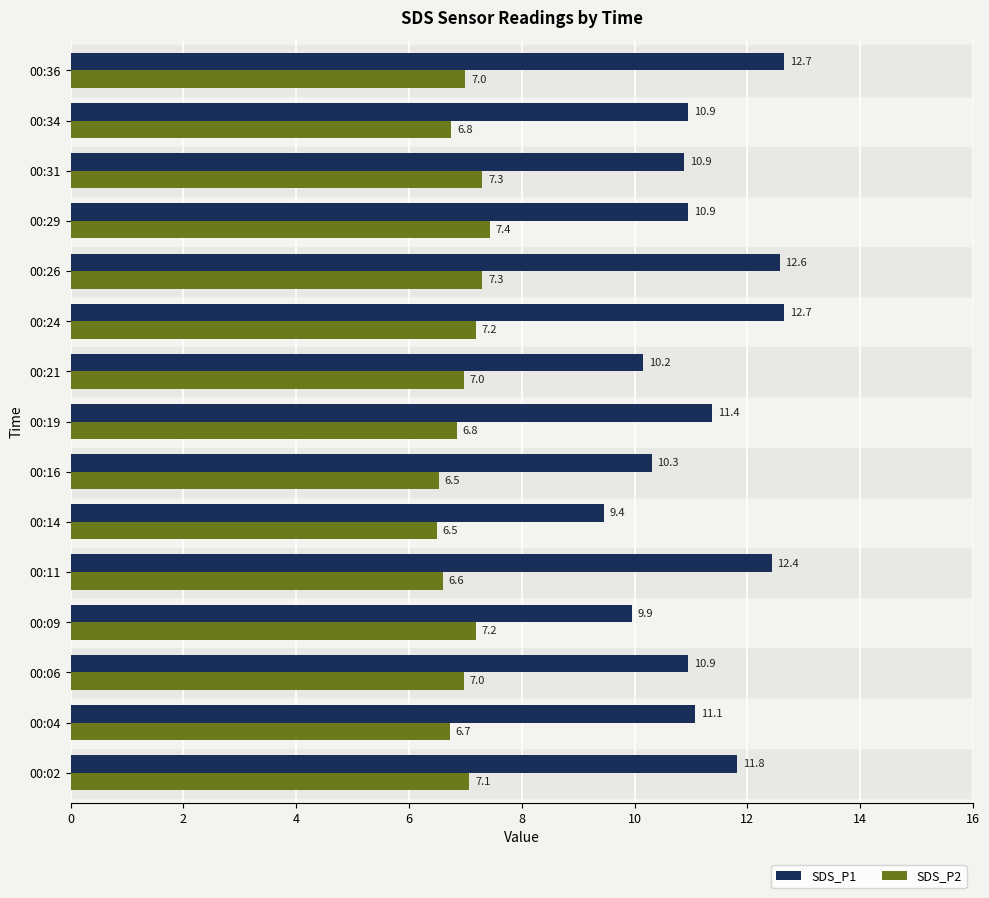

Is it true that SDS_P1 equals 4.6 at 00:14?

False